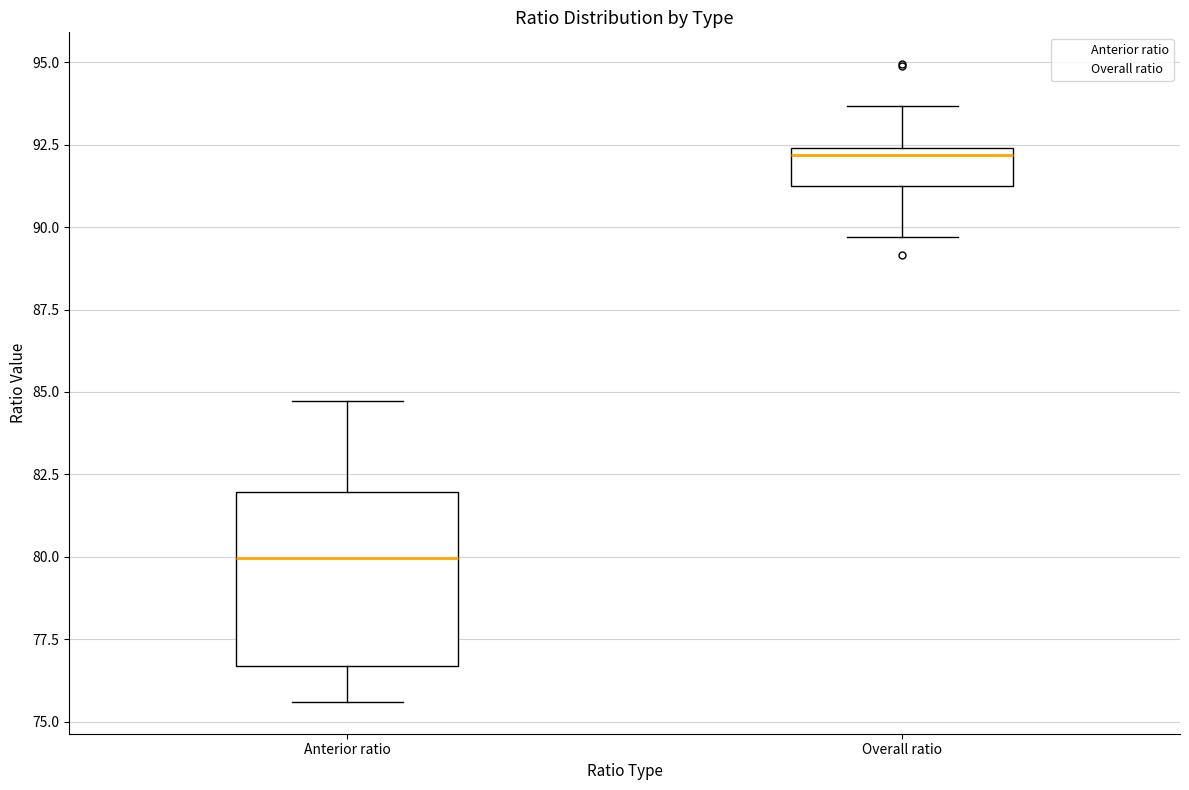

Reading left to right, read every box against the y-axis: the position of its median line, the range the box covers, and the ends of its whiskers. The values are not printed on the chart, so give them approximately, as read against the axis.

Anterior ratio: median 80.0, box 76.5 to 82.0, whiskers 75.5 to 84.5
Overall ratio: median 92.0, box 91.5 to 92.5, whiskers 89.5 to 93.5